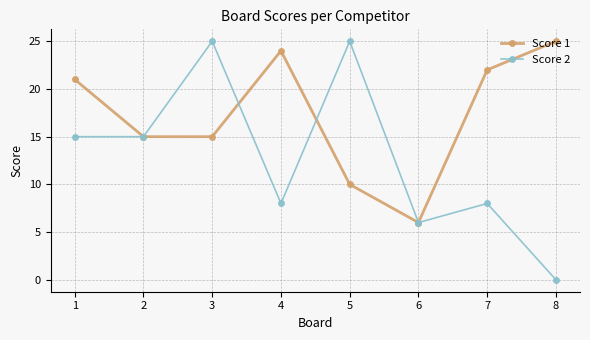

At which label does Score 2 reach its minimum?

8